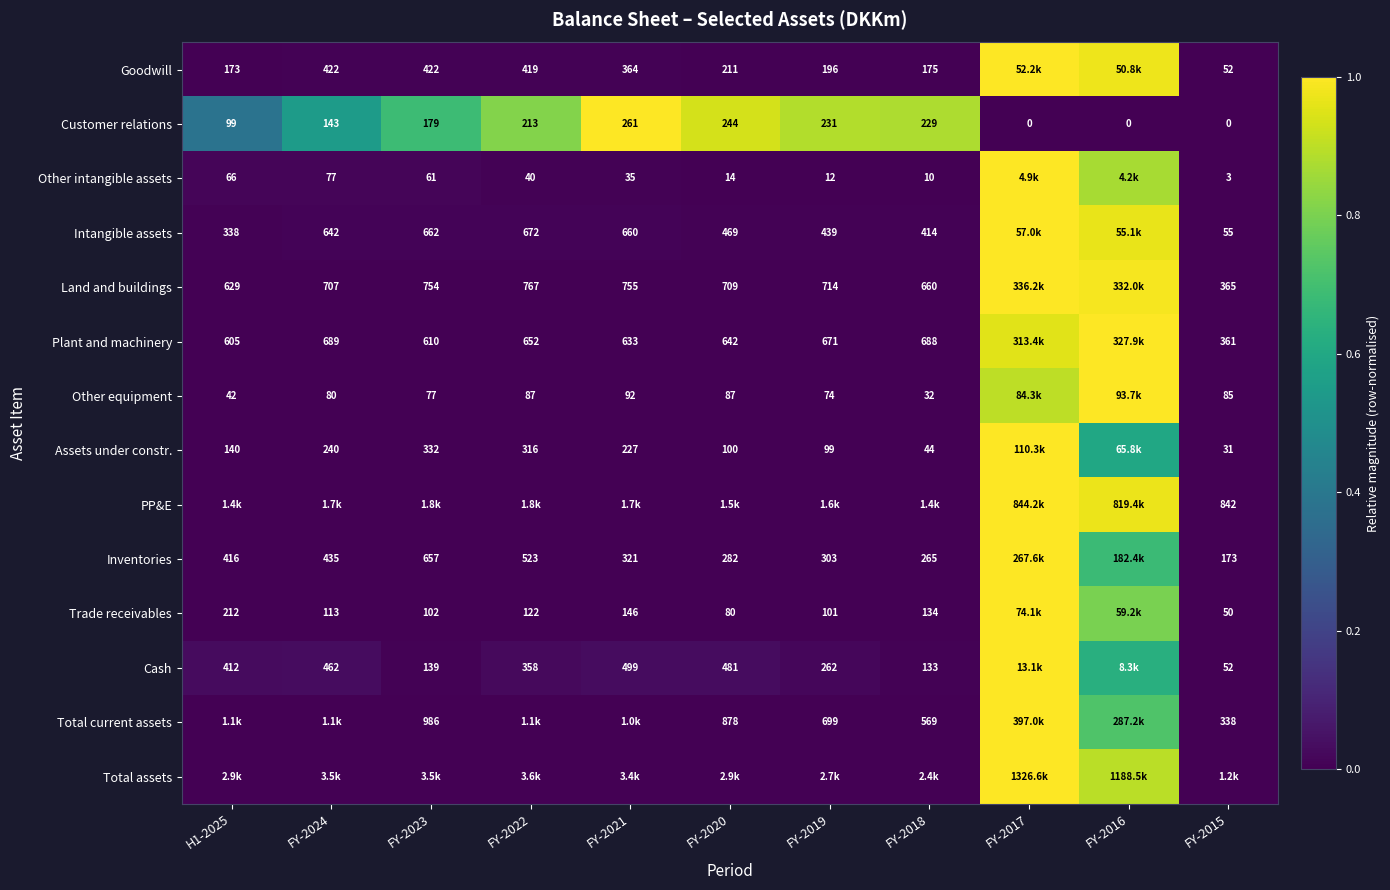

Is the value of Assets under constr. at FY-2021 greater than the value of Trade receivables at FY-2018?

Yes